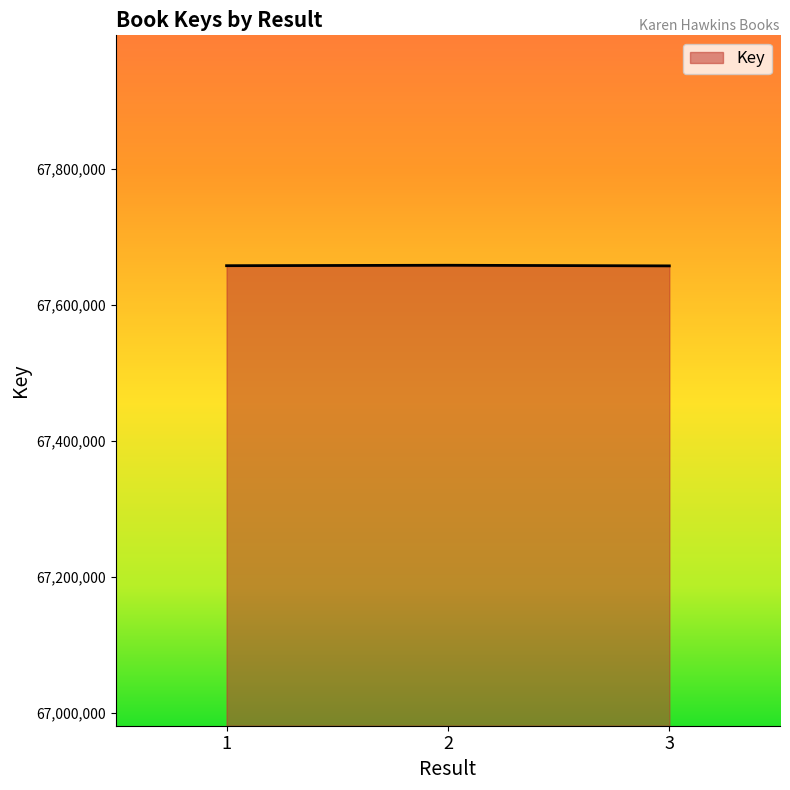

What is the change in value from 1 to 3?

-280